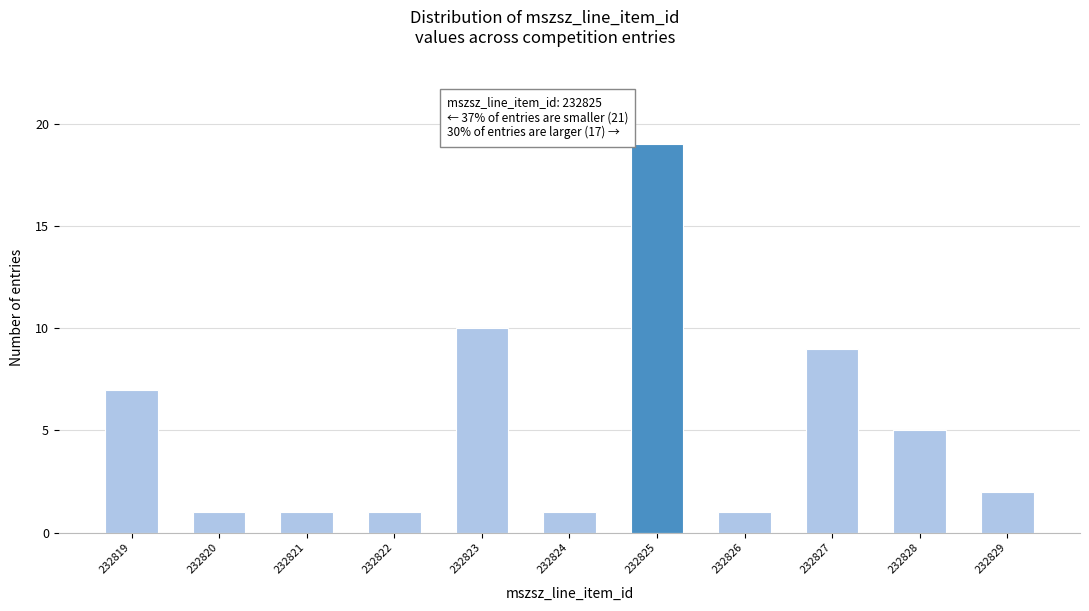

Reading left to right, extract all data points from this chart.

232819=7	232820=1	232821=1	232822=1	232823=10	232824=1	232825=19	232826=1	232827=9	232828=5	232829=2